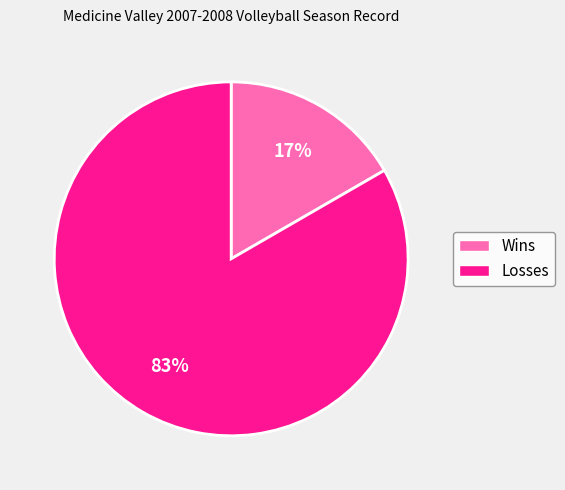

To the nearest percent, what portion does Wins represent?

17%